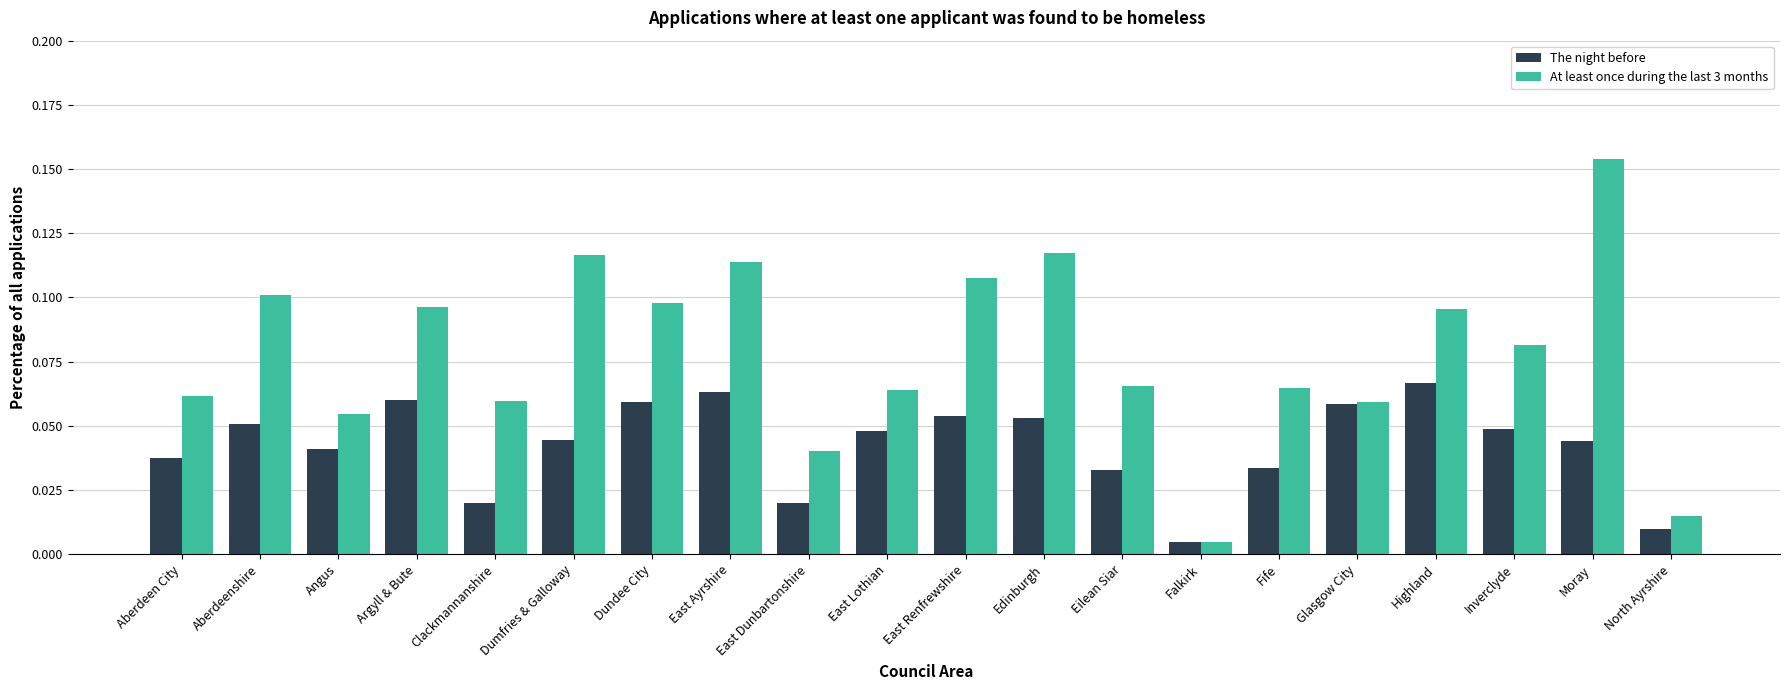

Rank the series by their average value, from lowest to highest.

The night before, At least once during the last 3 months